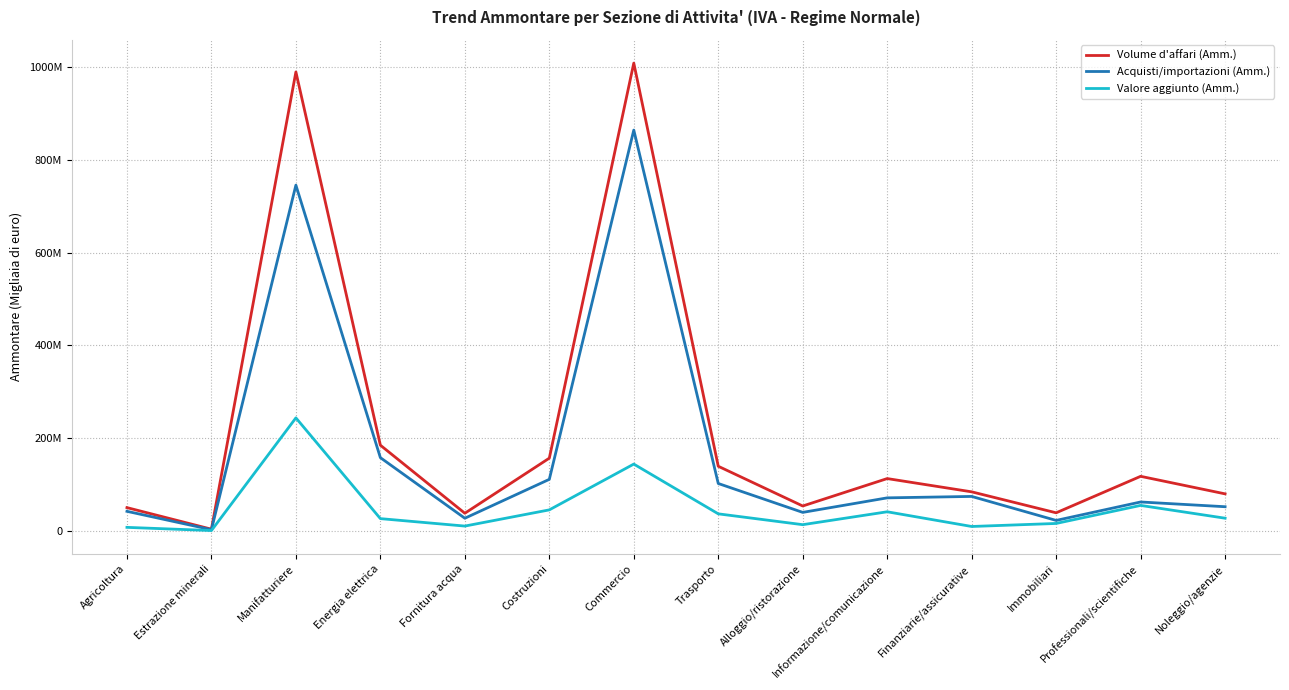

Is the value of Acquisti/importazioni (Amm.) at Finanziarie/assicurative greater than the value of Valore aggiunto (Amm.) at Agricoltura?

Yes